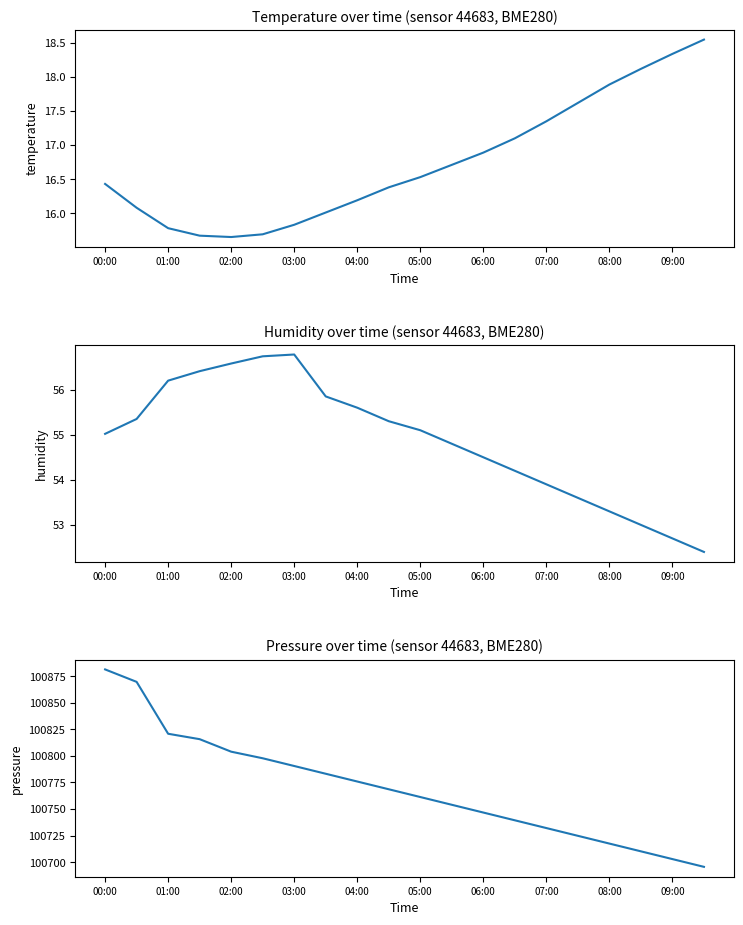

True or false: humidity and pressure intersect in this chart.

False